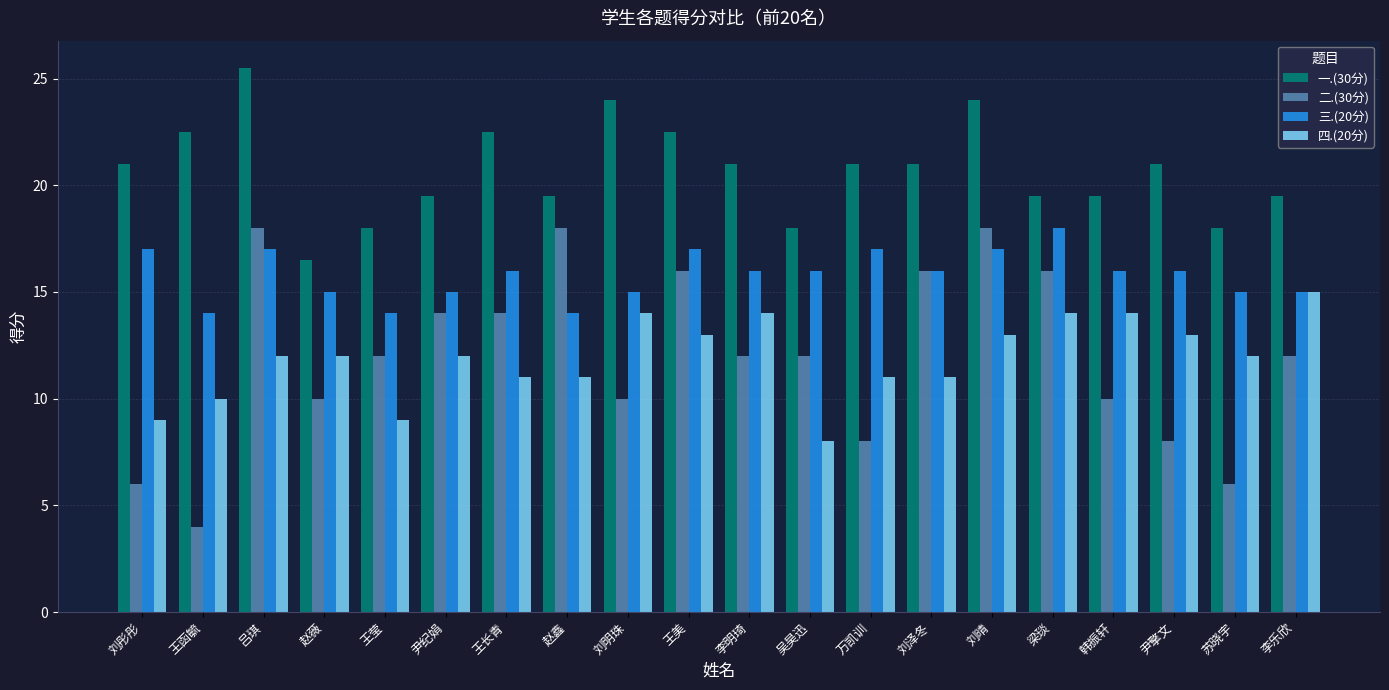

Which series changed the most between 尹擎文 and 苏晓宇?

一.(30分)